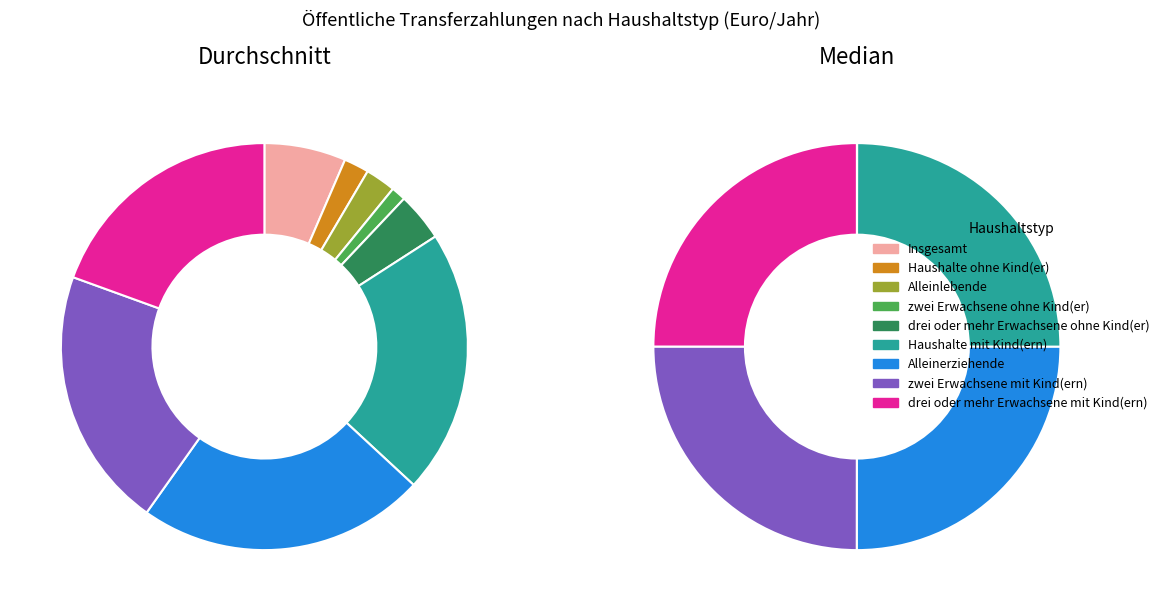

To the nearest percent, what is the difference between the largest and smallest slice percentages?

22%